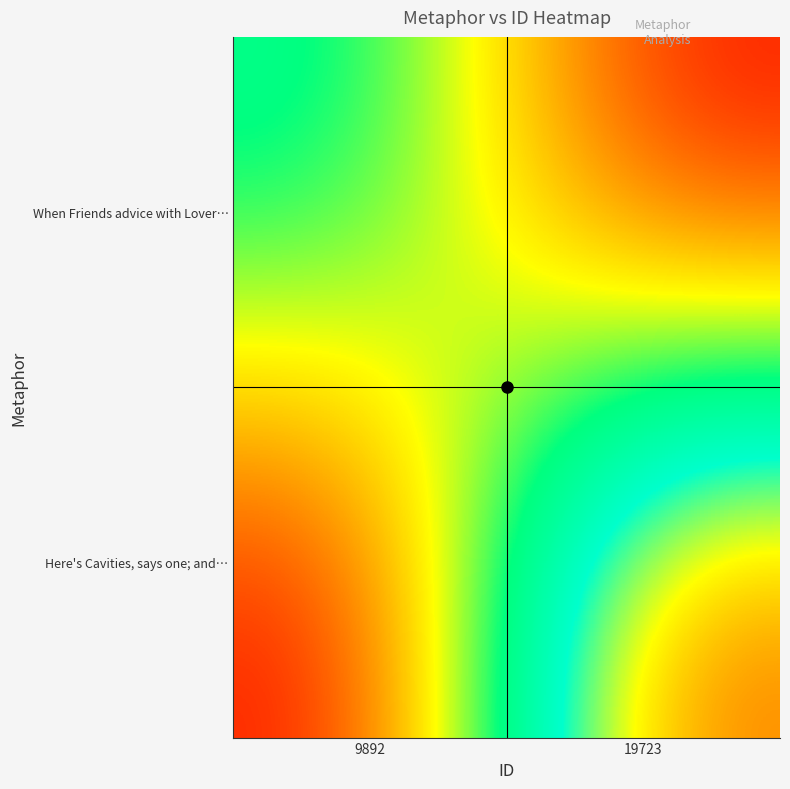

What is the spread (max minus min) of values at 19723?

7229